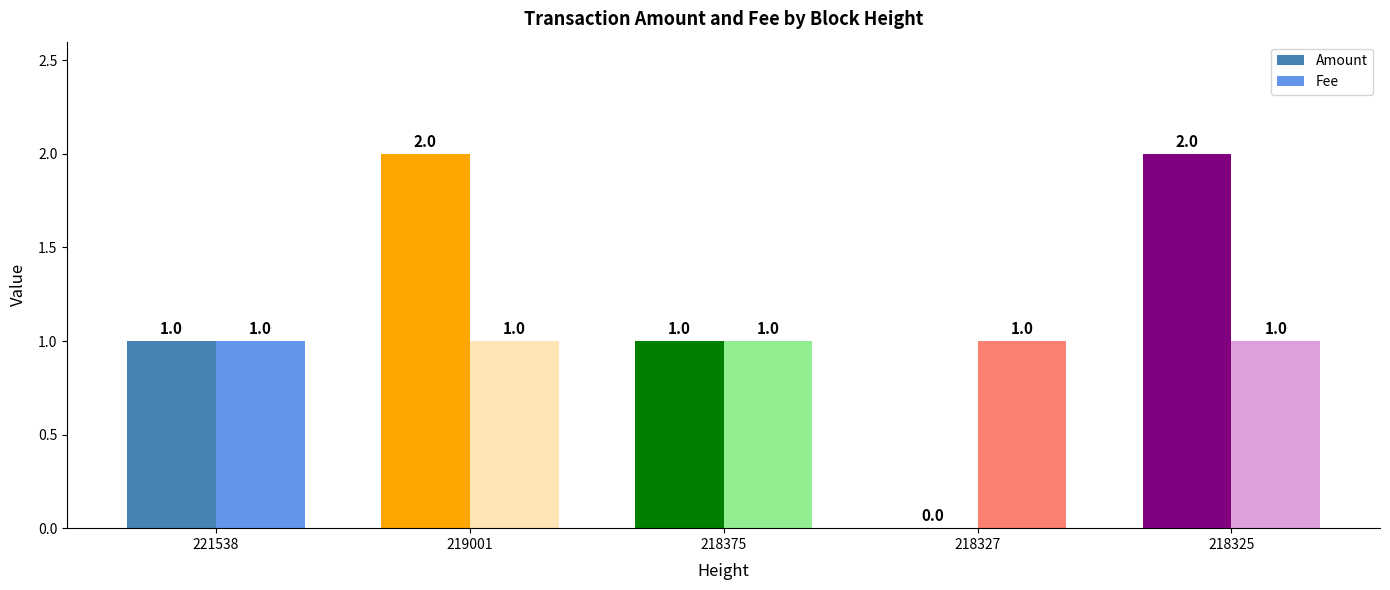

Reading right to left, list all the values displayed in this chart.

Amount: 218325=2	218327=0	218375=1	219001=2	221538=1
Fee: 218325=1	218327=1	218375=1	219001=1	221538=1